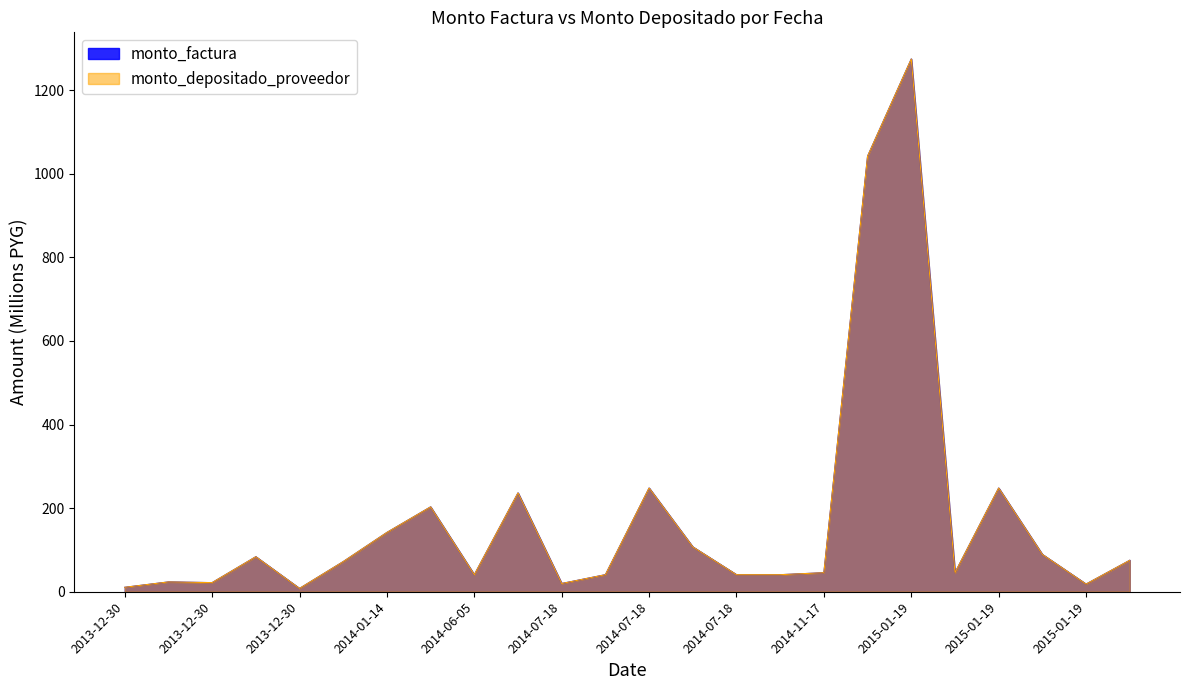

What is the total value across all series at 2015-01-19?

2084.2